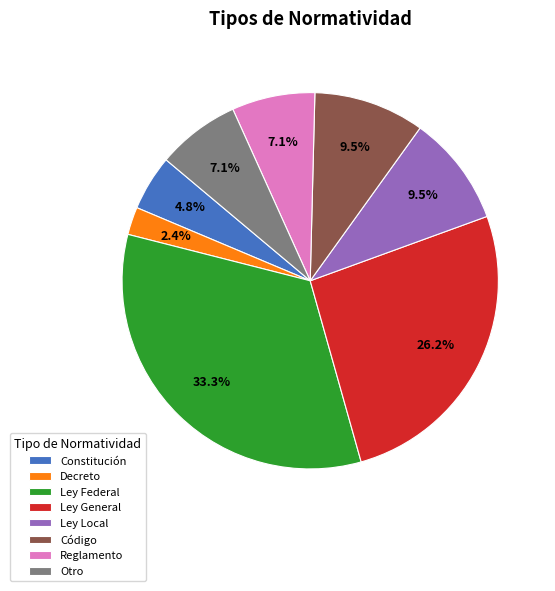

Do Ley Federal and Otro together represent more than half of the pie?

No